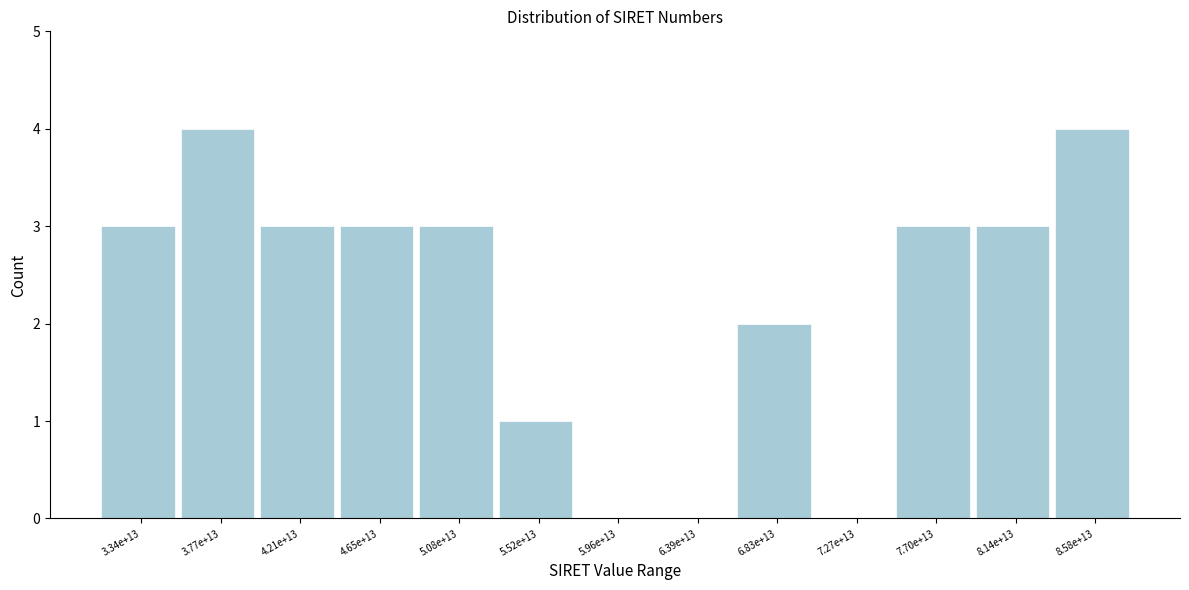

Reading left to right, transcribe all the data shown in this chart.

3.34e+13=3	3.77e+13=4	4.21e+13=3	4.65e+13=3	5.08e+13=3	5.52e+13=1	5.96e+13=0	6.39e+13=0	6.83e+13=2	7.27e+13=0	7.70e+13=3	8.14e+13=3	8.58e+13=4